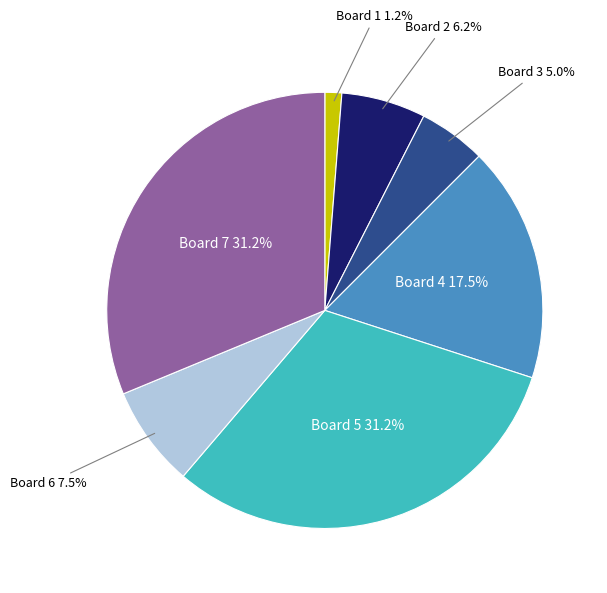

Is there any slice that represents more than half of the pie?

No